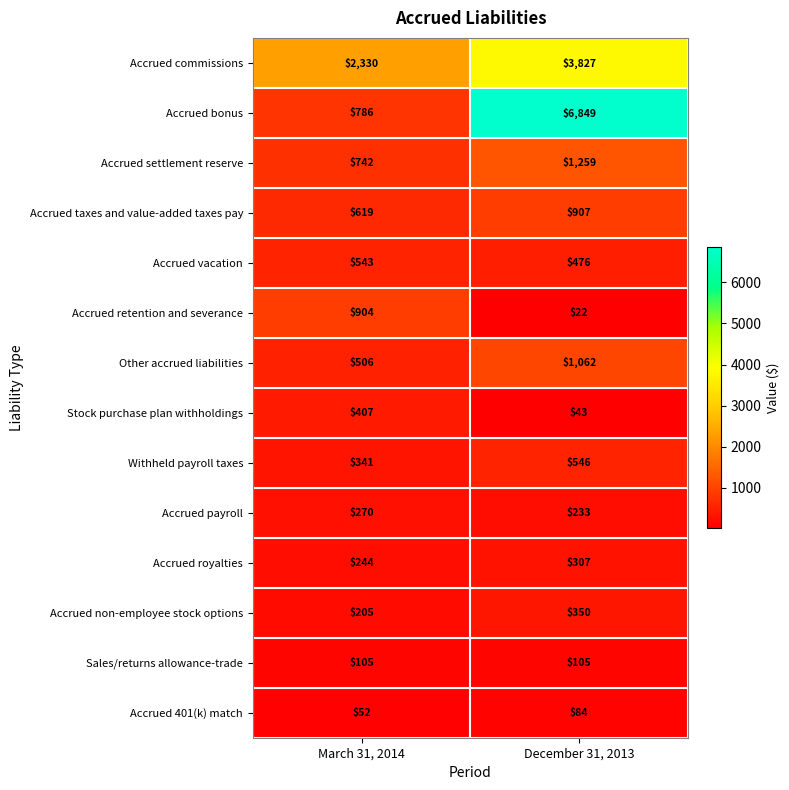

The Stock purchase plan withholdings series shows 614 at March 31, 2014. True or false?

False